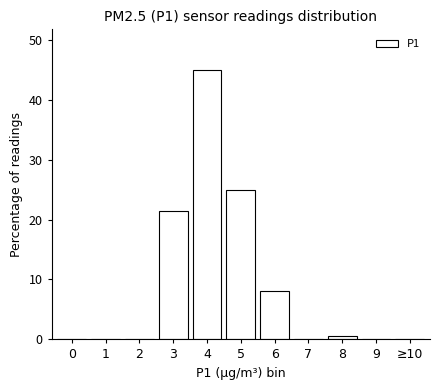

Reading left to right, what are all the values shown in this chart?

0=0.0	1=0.0	2=0.0	3=21.5	4=45.0	5=25.0	6=8.0	7=0.0	8=0.5	9=0.0	≥10=0.0